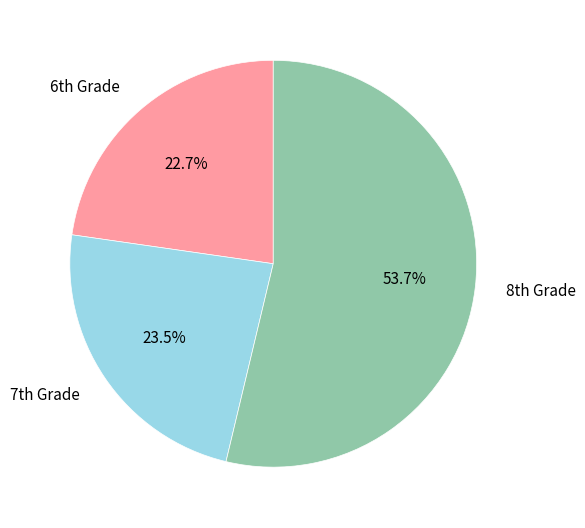

Rank the categories by value from highest to lowest.

8th Grade, 7th Grade, 6th Grade